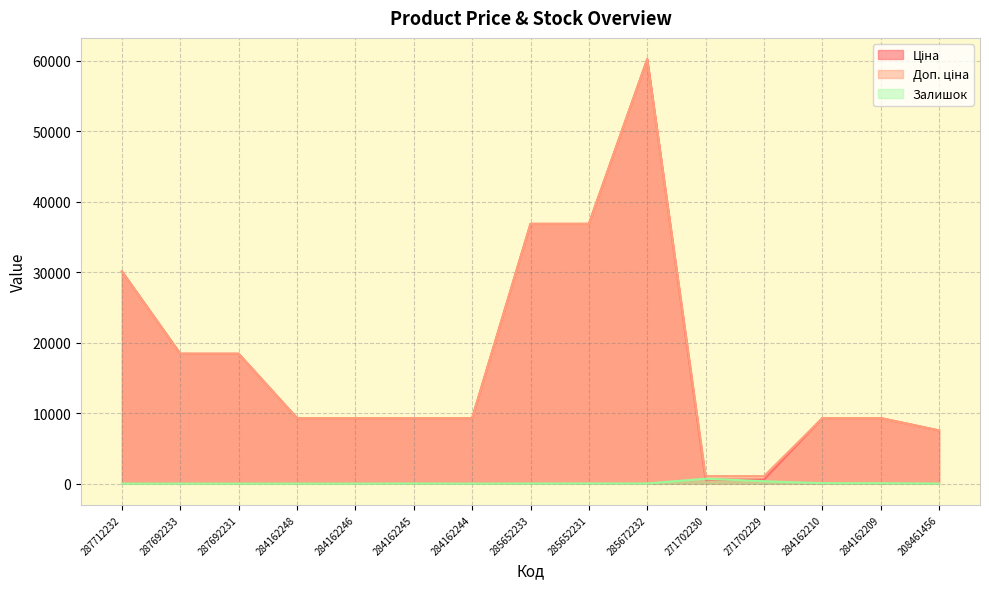

Does the chart have visible grid lines?

Yes